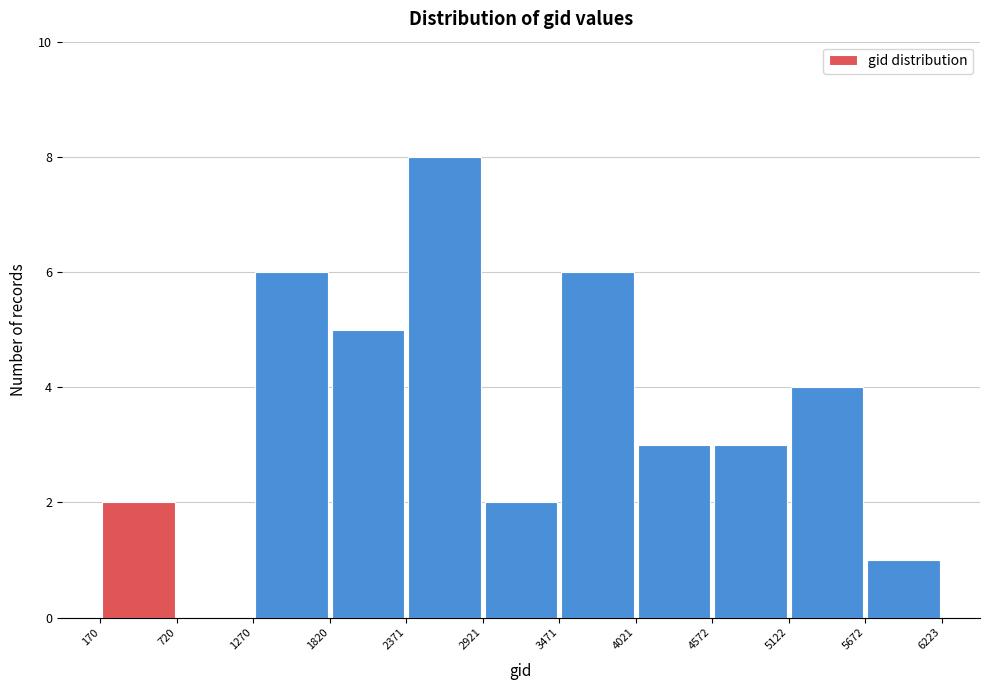

Reading left to right, transcribe this chart: for each bar, give the range it covers on the x-axis and its height. The values are not printed on the chart, so give them approximately, as read against the axis.

170 to 720: 2
720 to 1270: 0
1270 to 1820: 6
1820 to 2371: 5
2371 to 2921: 8
2921 to 3471: 2
3471 to 4021: 6
4021 to 4572: 3
4572 to 5122: 3
5122 to 5672: 4
5672 to 6223: 1